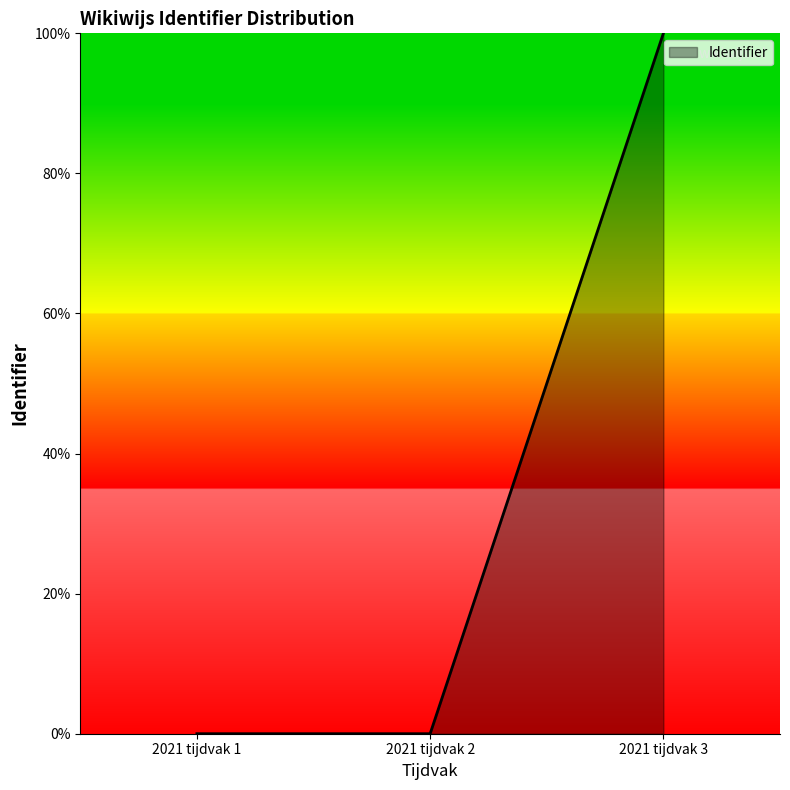

True or false: the data shows 0.0 at 2021 tijdvak 2.

True